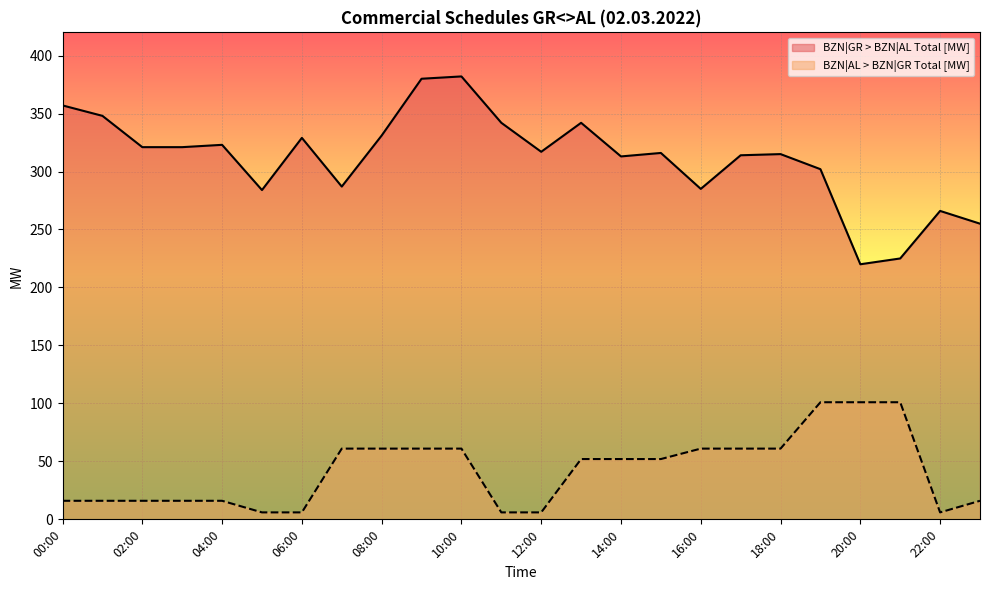

What is the maximum value for BZN|GR > BZN|AL Total [MW]?

382